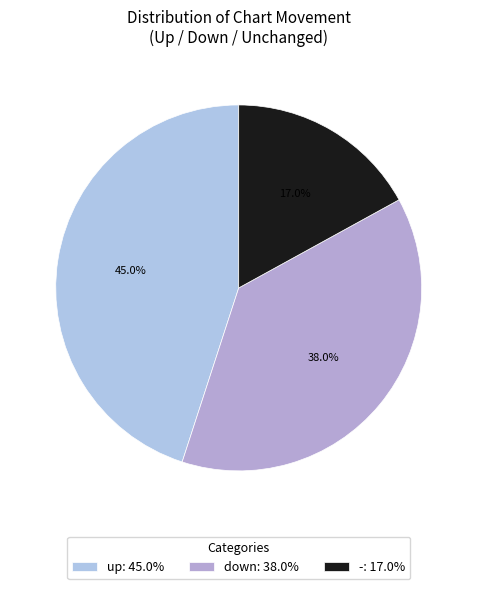

Is there any slice that represents more than half of the pie?

No